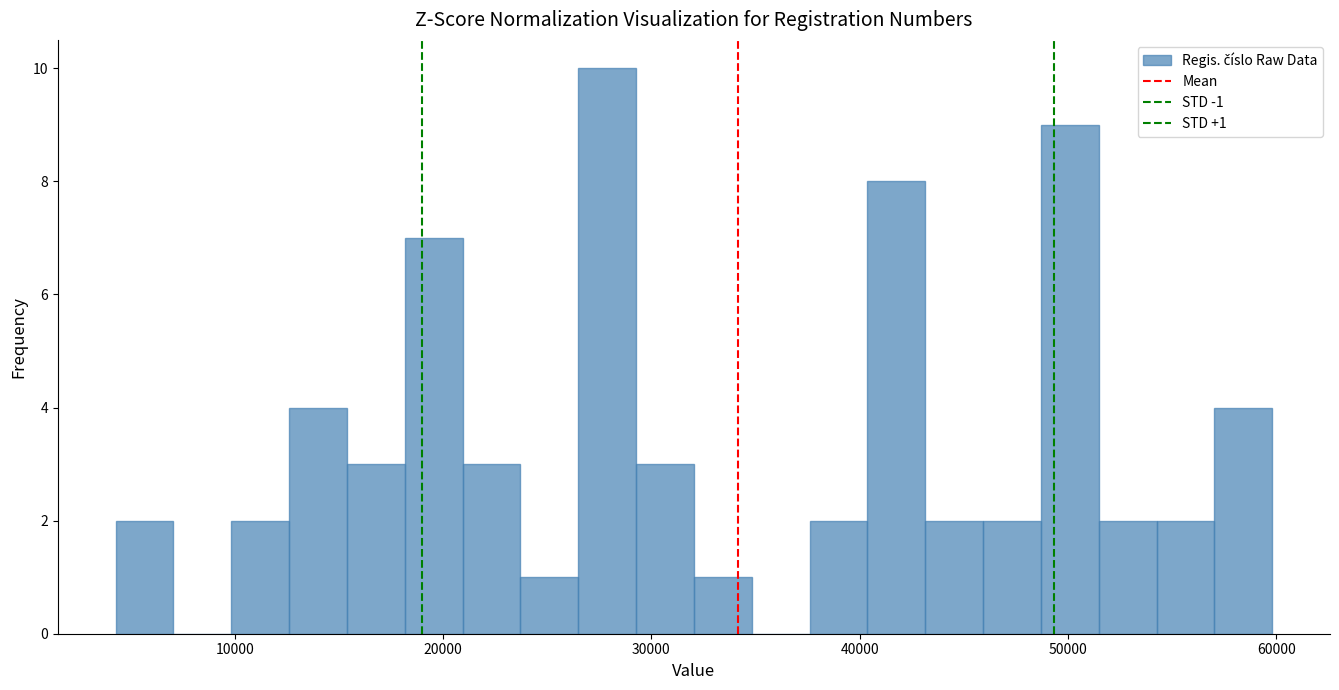

Read against the x-axis, roughly where is the centre of the tallest bar?

28000